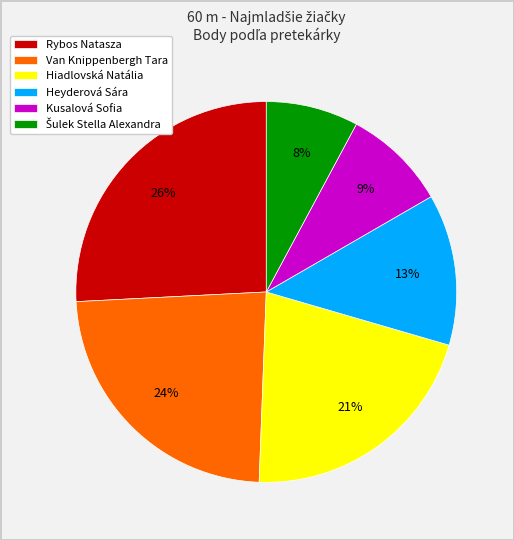

Which slice is the largest?

Rybos Natasza